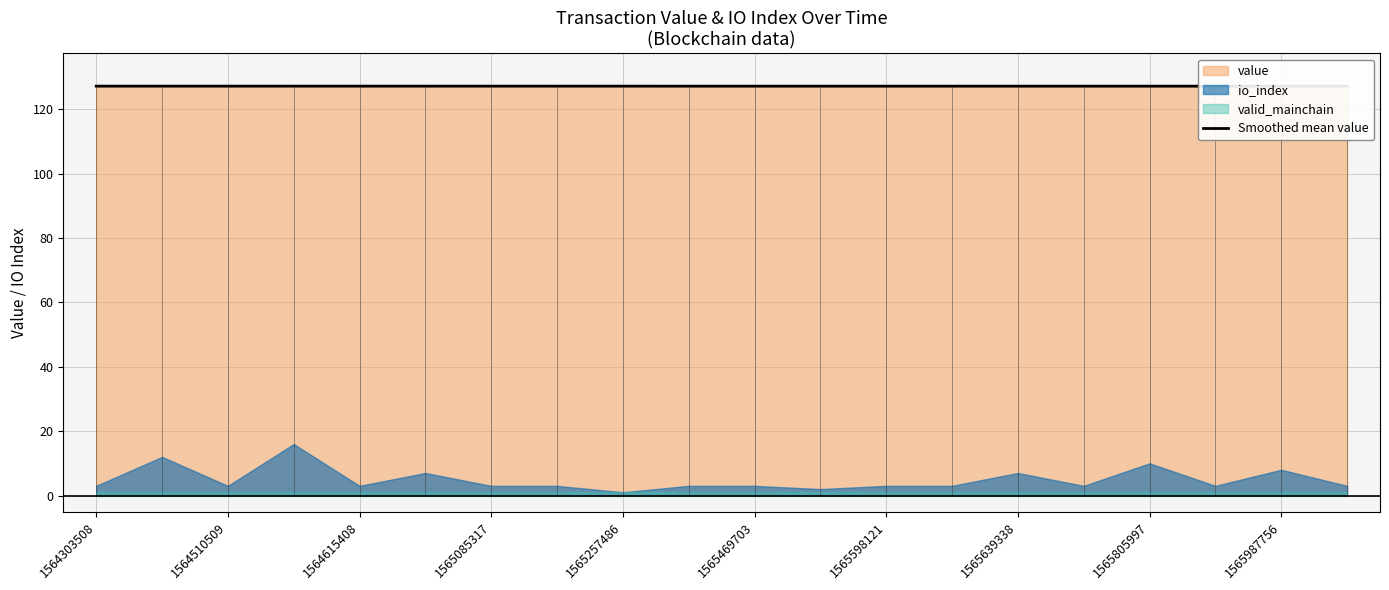

What is the value of the 19th point from the left?

127.2